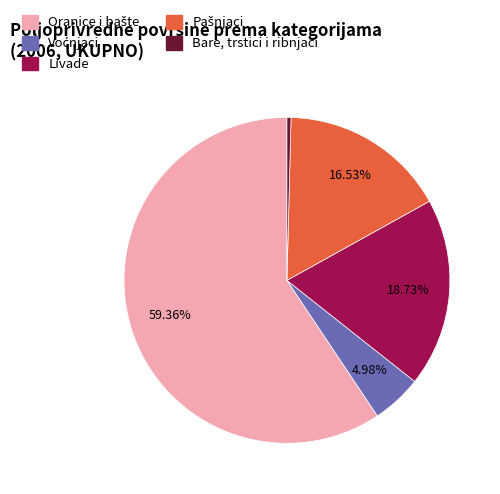

What is the smallest slice in the pie chart?

Bare, trstici i ribnjaci